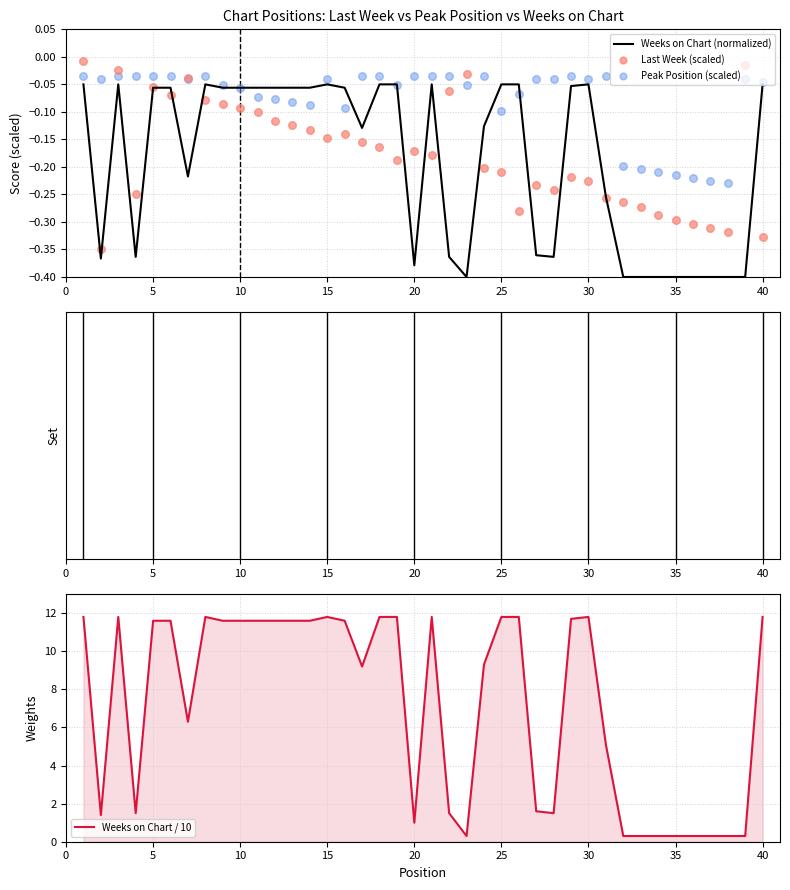

Which series has the widest spread of Y values?

Weeks on Chart / 10